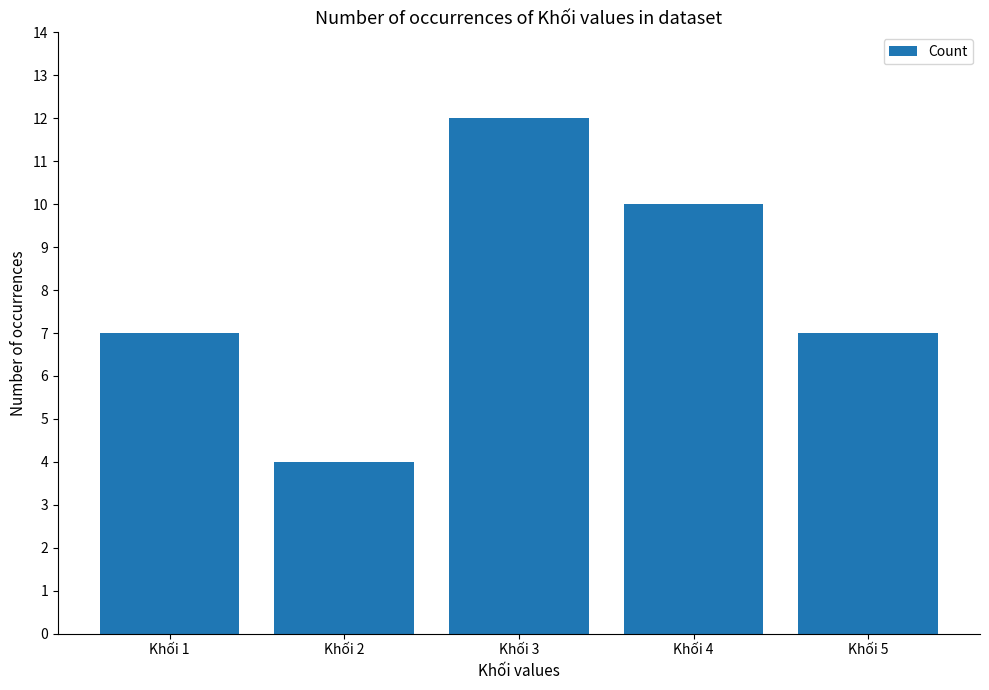

How many distinct data groups are displayed?

1